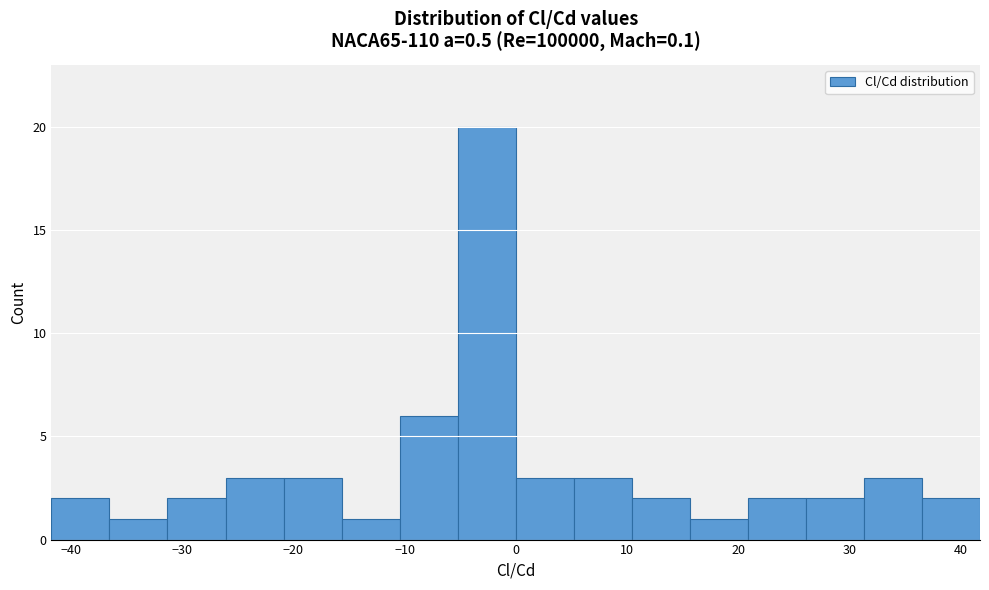

Over which range of the x-axis is the bar tallest?

-5 to 0